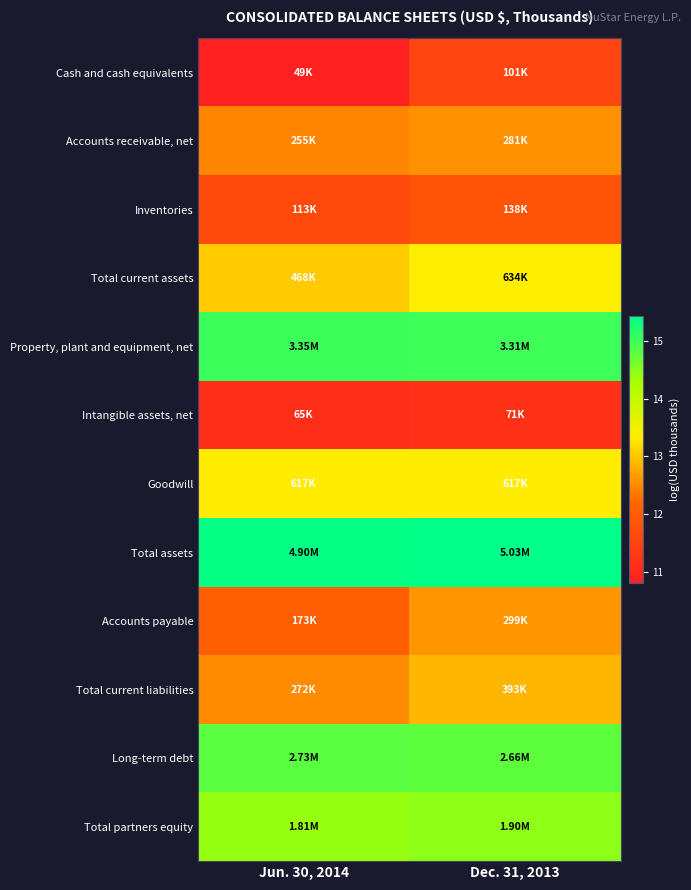

How many series are shown in this chart?

12